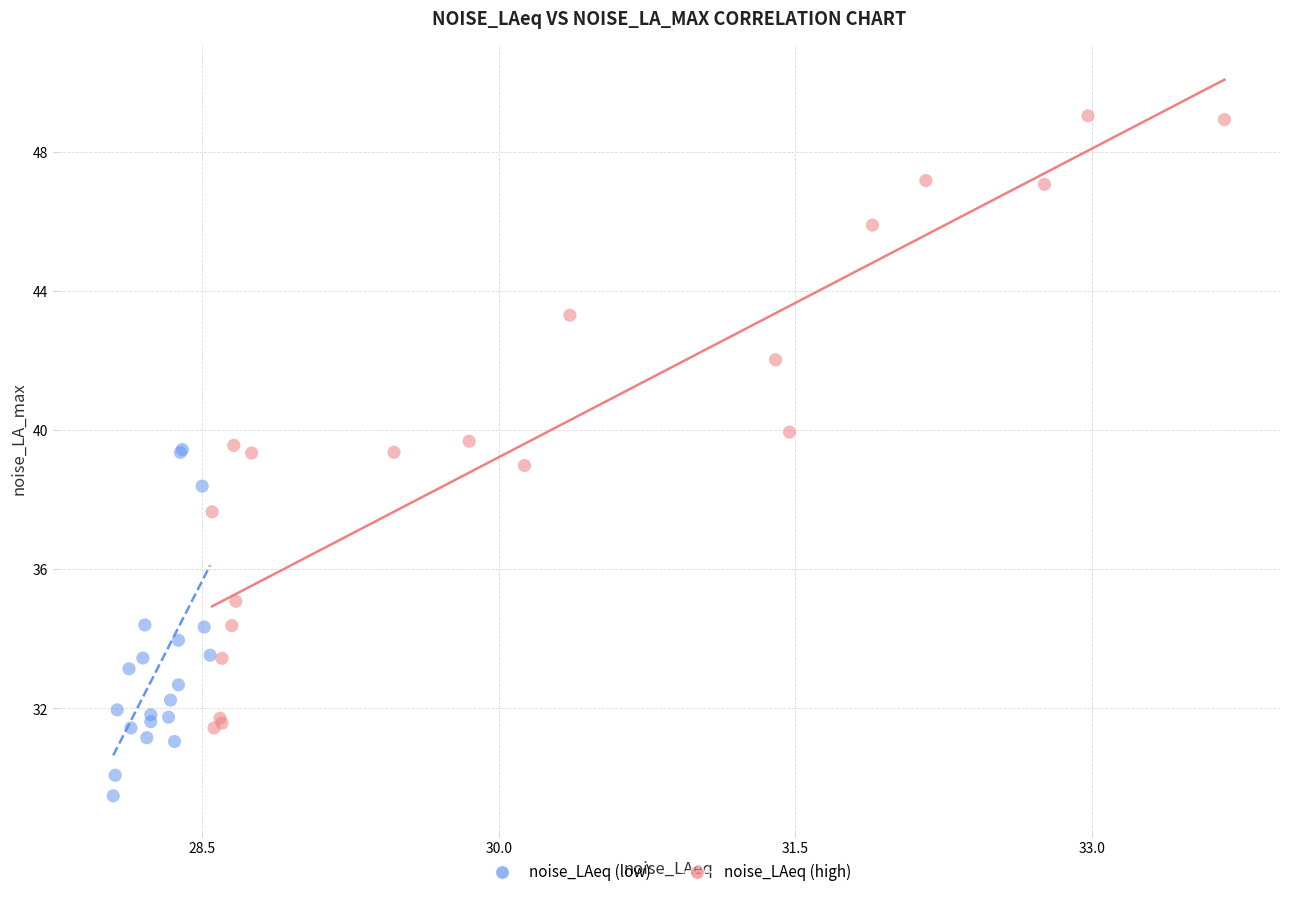

Which series has the widest spread of Y values?

noise_LAeq (high)